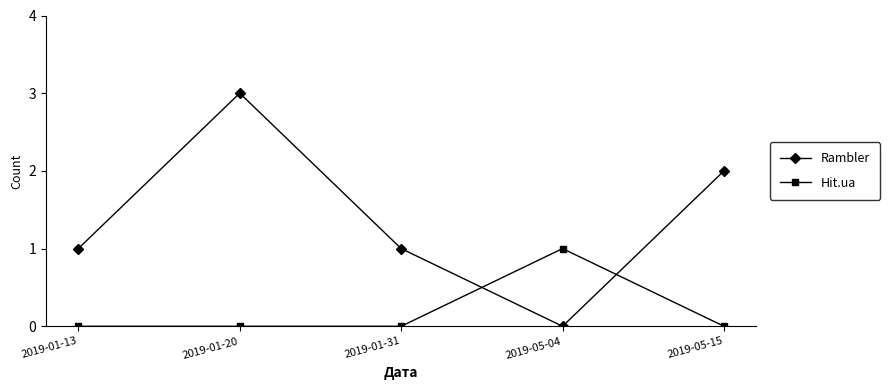

True or false: Hit.ua and Rambler intersect in this chart.

True